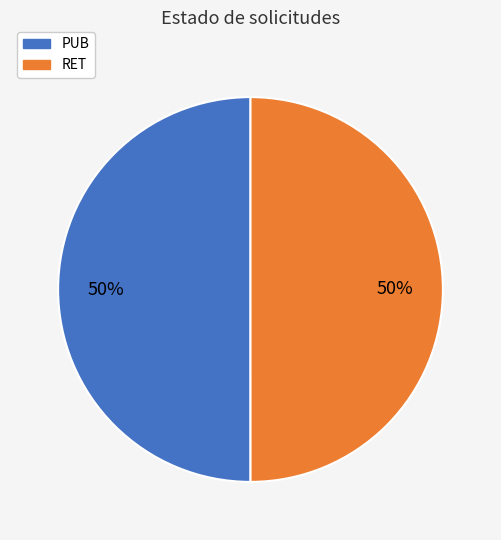

Approximately how many times larger is the value at PUB compared to RET?

1.0